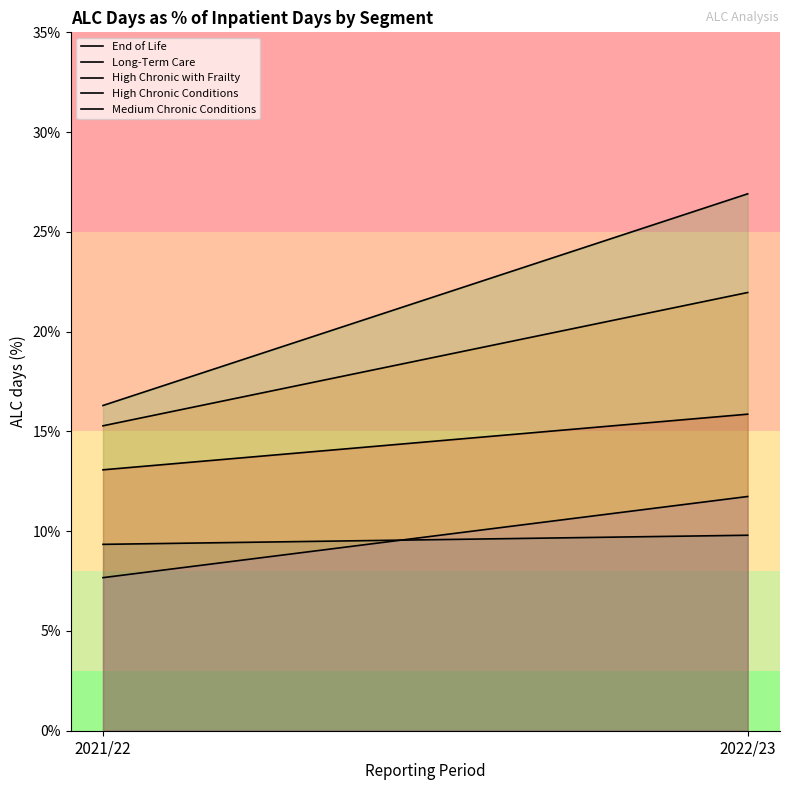

How many values in the Long-Term Care series are below 21?

1